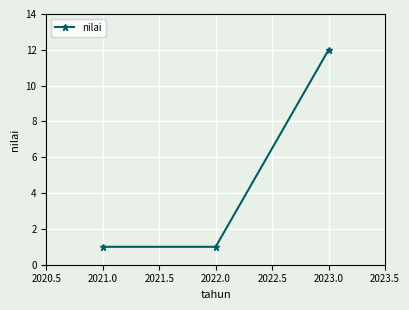

What is the value of the 2nd point from the left?

1